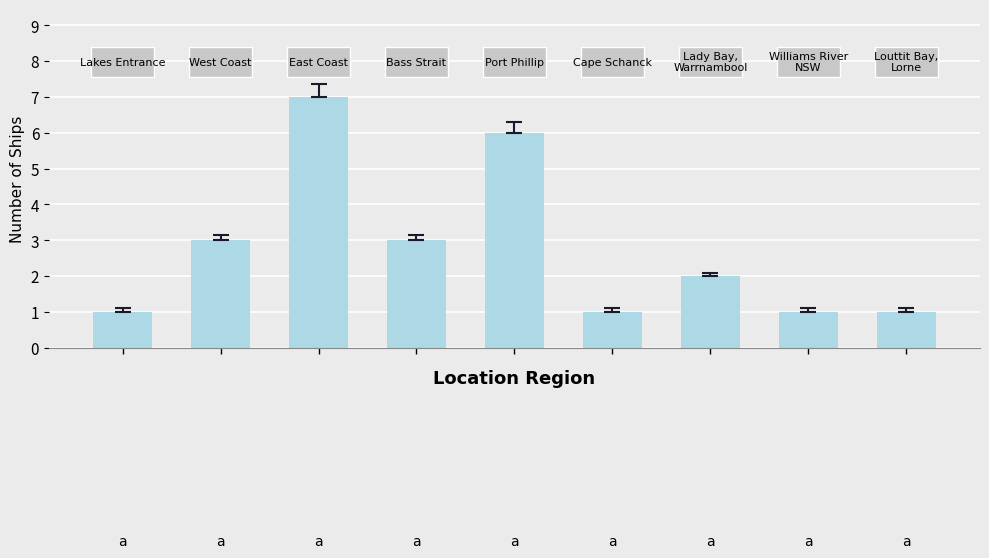

What is the value of the 5th bar from the left?

6